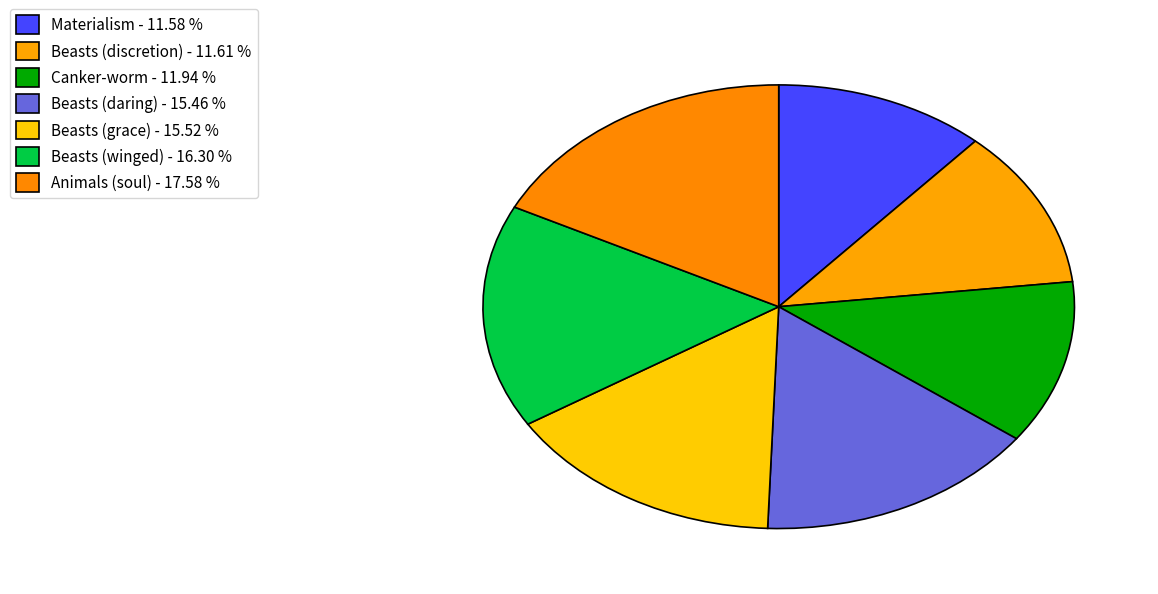

To the nearest percent, what is the combined percentage of Canker-worm and Beasts (discretion)?

24%